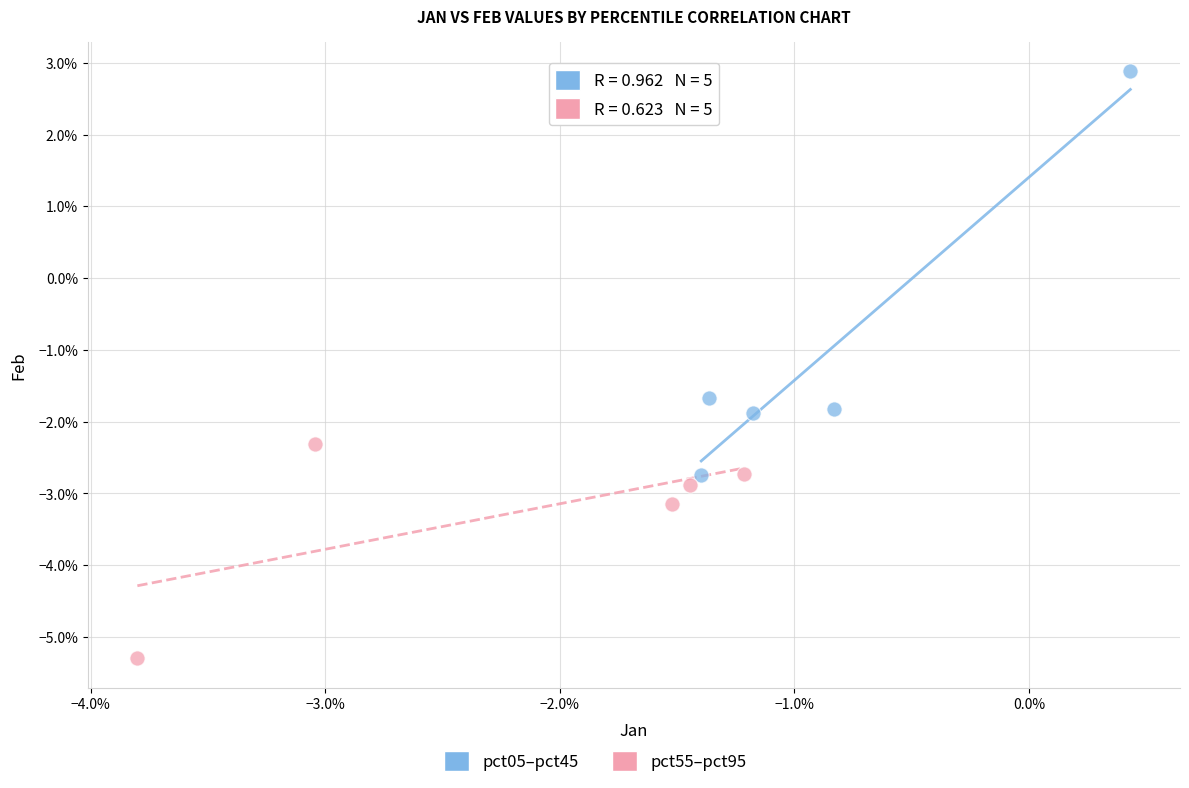

Which series has the widest spread of Y values?

pct05–pct45